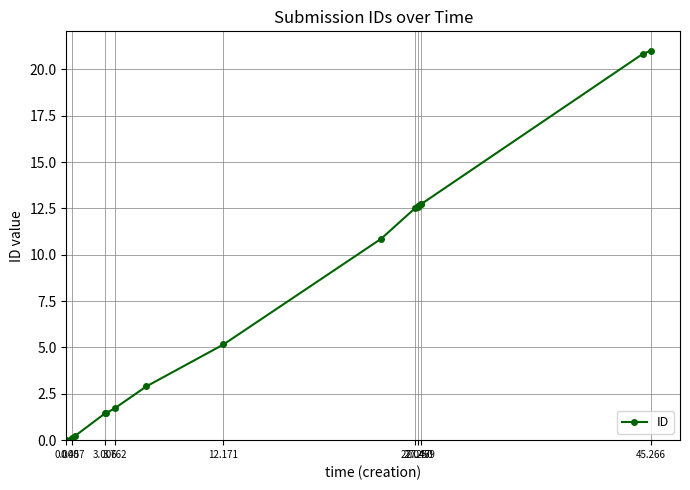

Does the chart display data point markers on the line(s)?

Yes